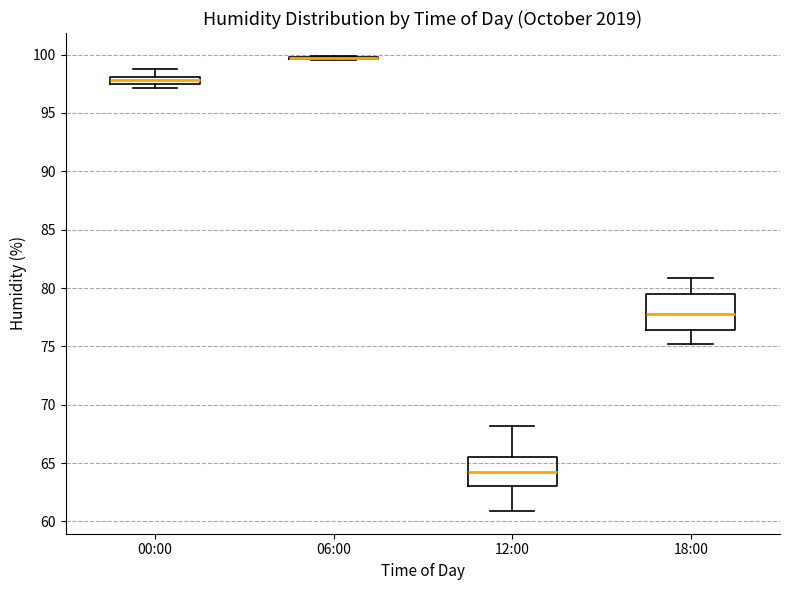

Comparing the boxes themselves (not the whiskers), which one is the tallest?

18:00